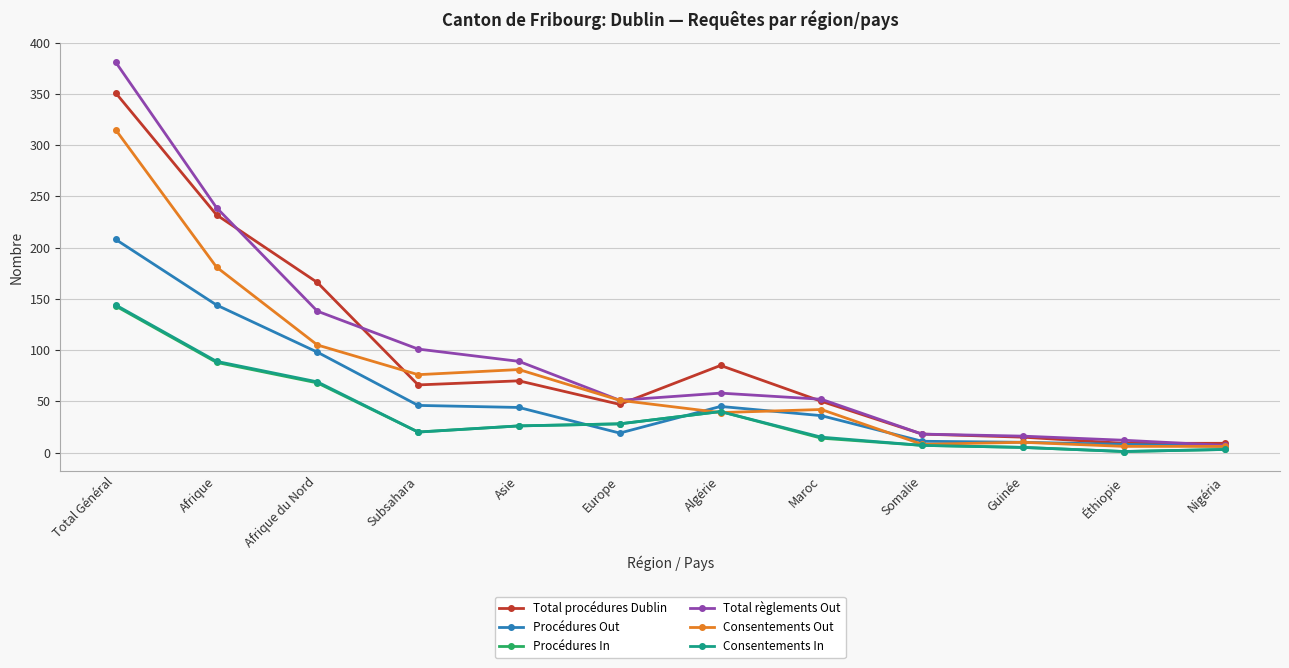

What is the label of the 12th point from the left?

Nigéria